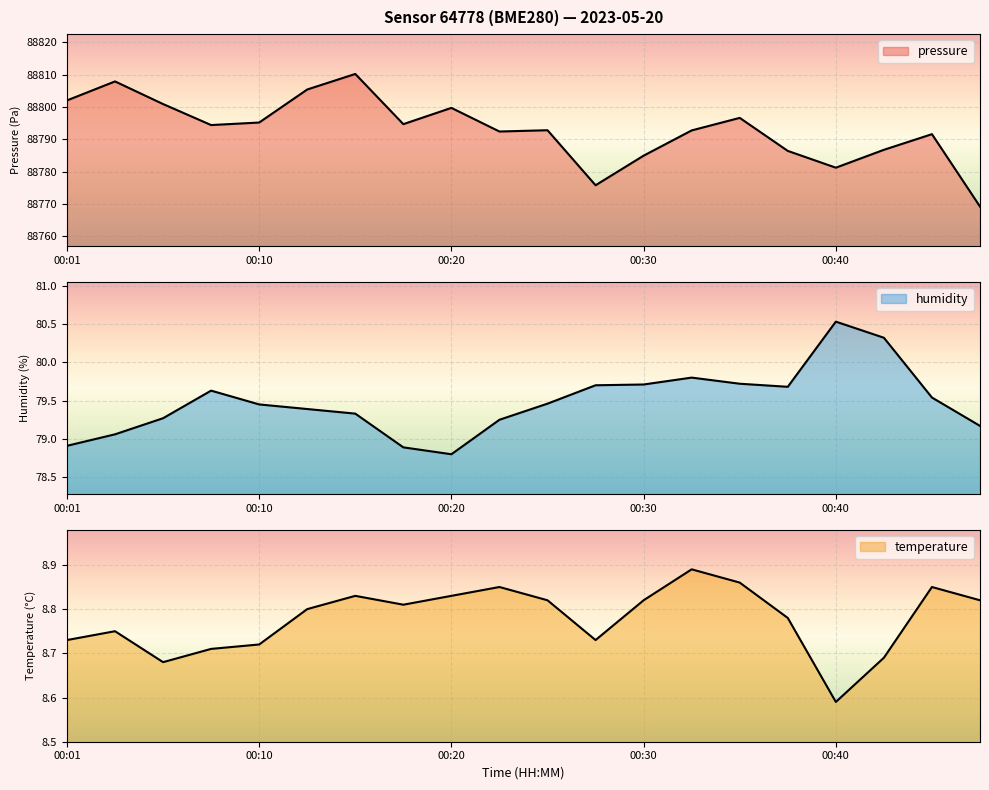

True or false: pressure has a value of 135212.0 at 00:42.

False